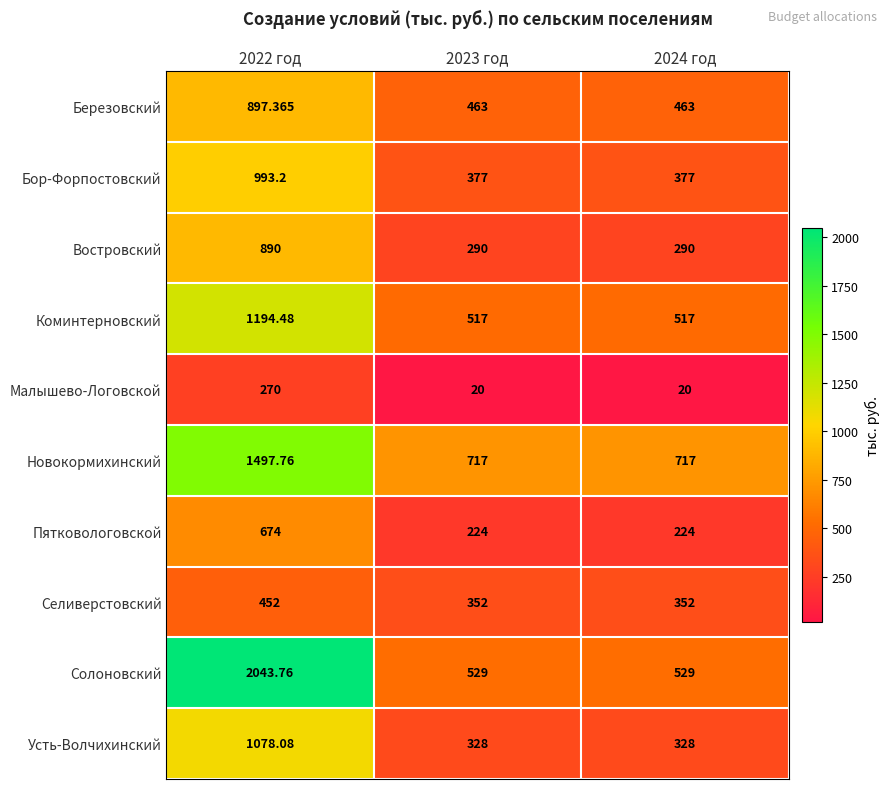

Rank the series at 2023 год from highest to lowest value.

Новокормихинский, Солоновский, Коминтерновский, Березовский, Бор-Форпостовский, Селиверстовский, Усть-Волчихинский, Востровский, Пятковологовской, Малышево-Логовской